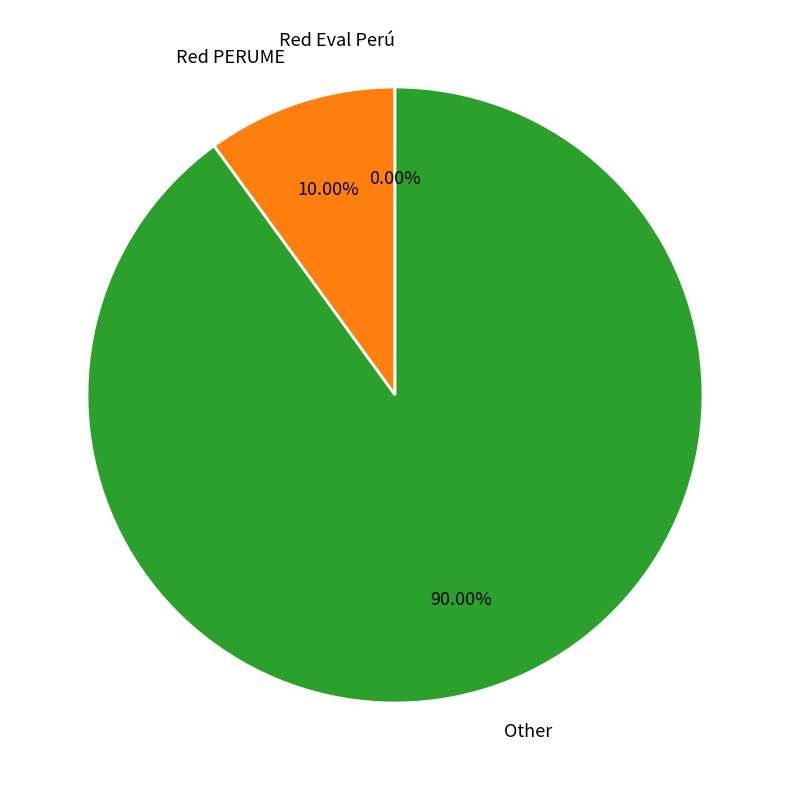

To the nearest percent, what is the difference between the Red Eval Perú and Other slice percentages?

90%